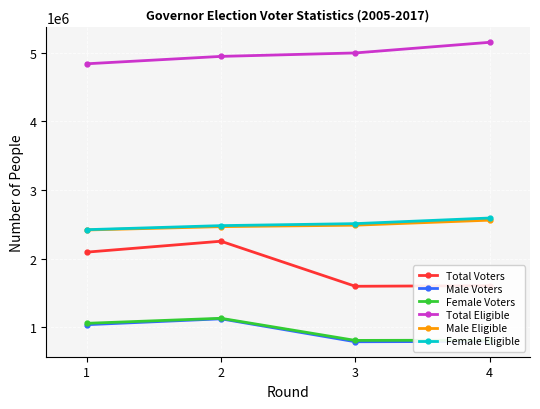

What is the sum of the Female Eligible values at 2 and 1?

4899583